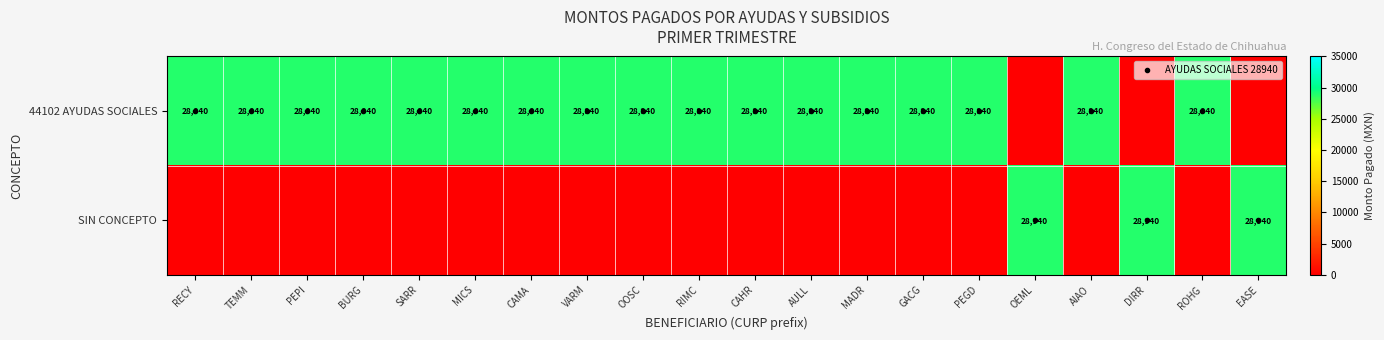

What is the difference between the highest and lowest values at RIMC?

28940